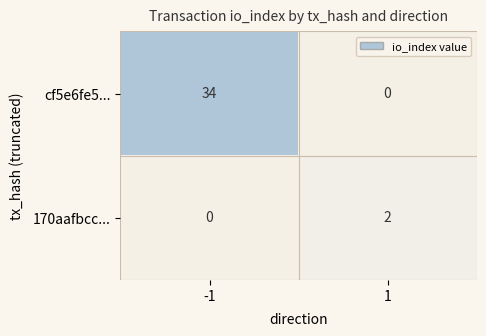

What is the approximate value of cf5e6fe5... at -1, to the nearest 5?

35